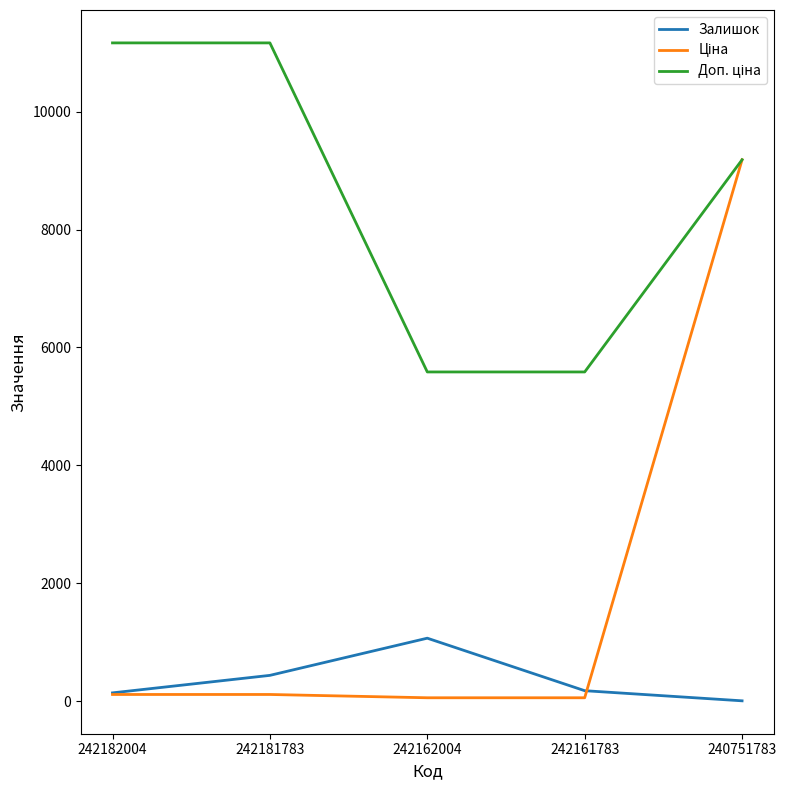

The Залишок series shows 176.0 at 242161783. True or false?

True